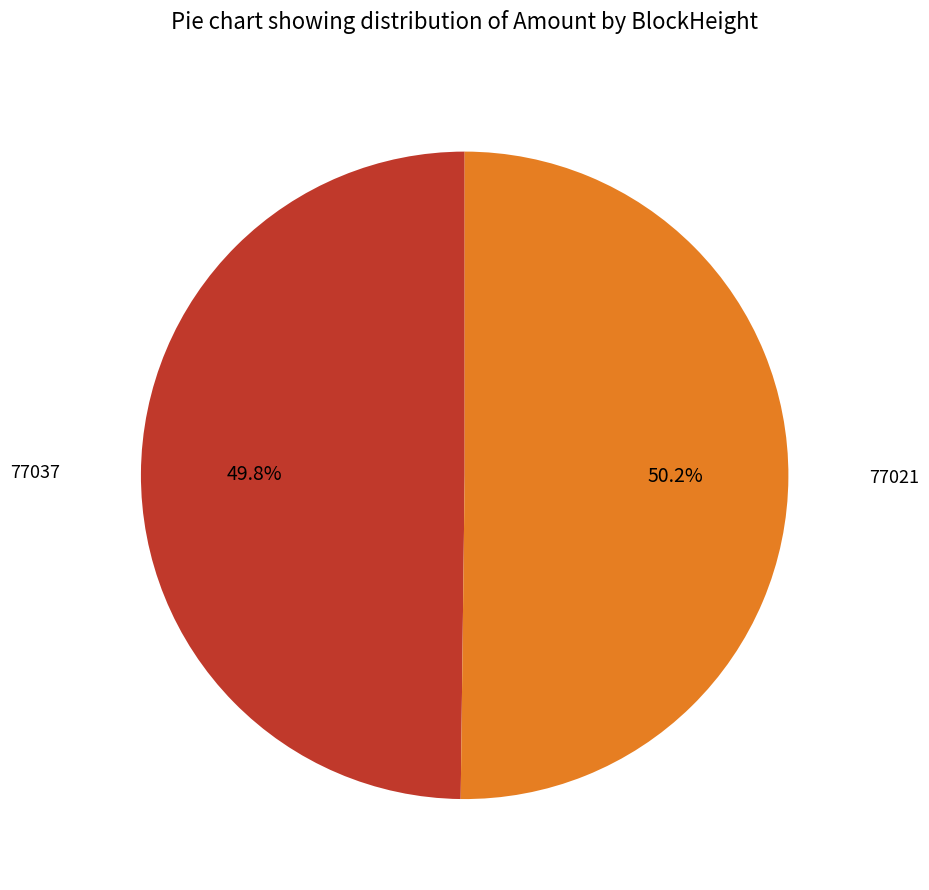

What percentage is NOT represented by 77037?

50.2%